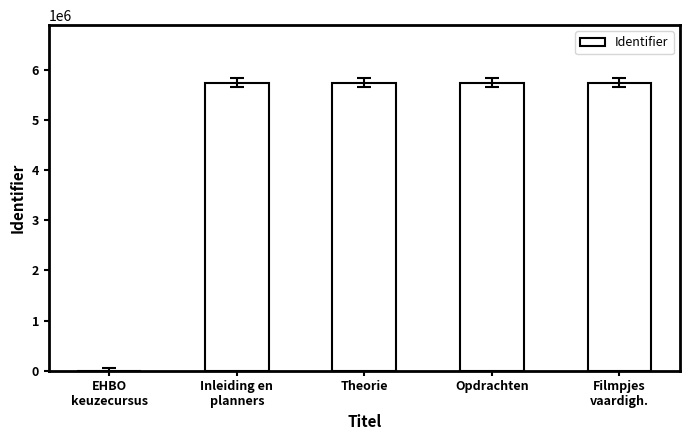

Are the bars horizontal?

No